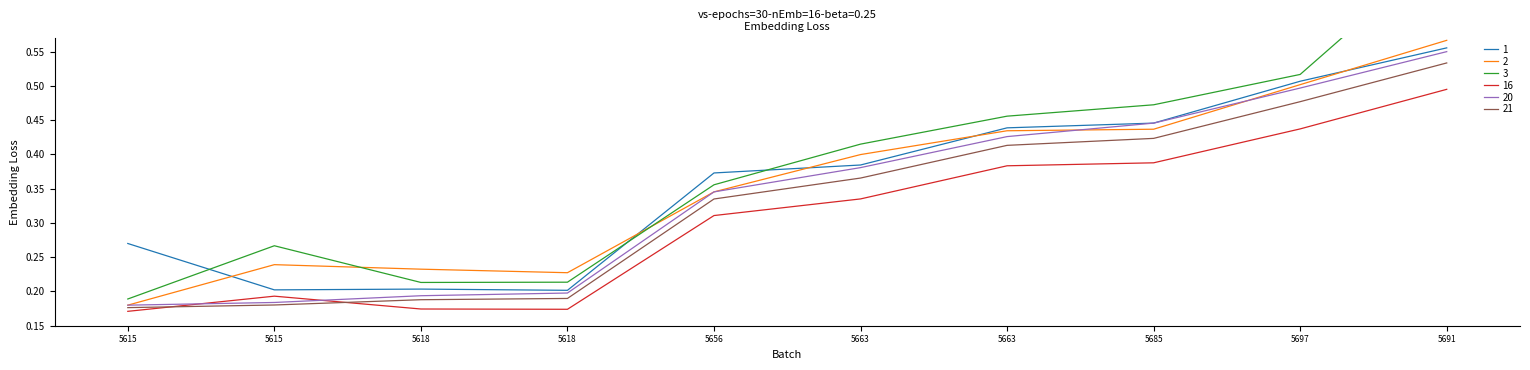

Does the chart have visible grid lines?

No